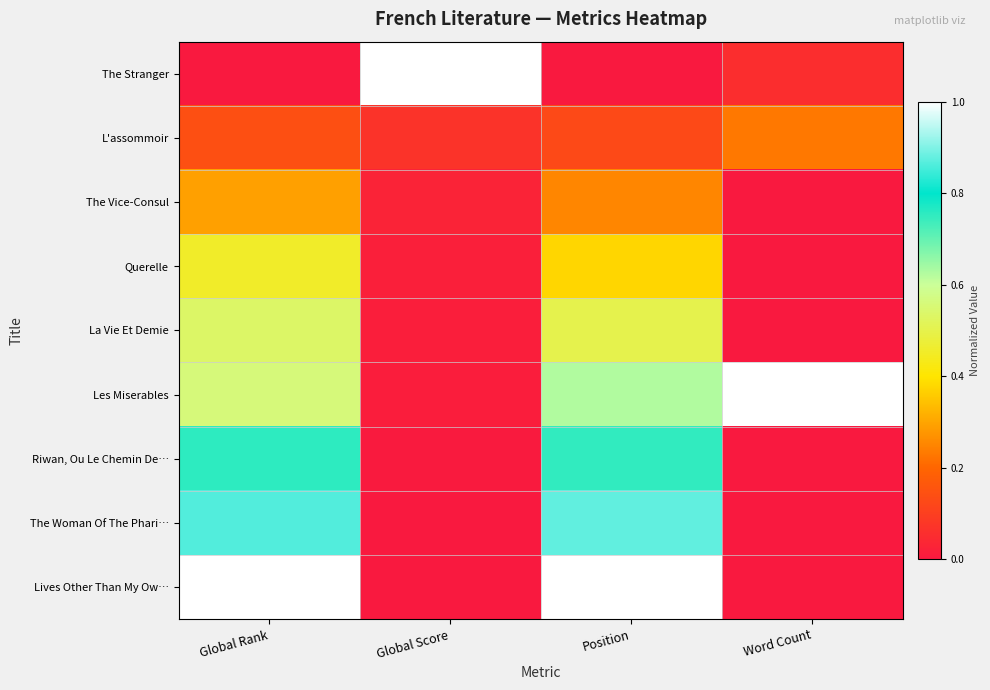

Reading left to right, transcribe all the data shown in this chart.

The Stranger: Global Rank=0.0	Global Score=1.0	Position=0.0	Word Count=0.1
L'assommoir: Global Rank=0.1	Global Score=0.1	Position=0.1	Word Count=0.2
The Vice-Consul: Global Rank=0.3	Global Score=0.0	Position=0.2	Word Count=0.0
Querelle: Global Rank=0.5	Global Score=0.0	Position=0.4	Word Count=0.0
La Vie Et Demie: Global Rank=0.5	Global Score=0.0	Position=0.5	Word Count=0.0
Les Miserables: Global Rank=0.6	Global Score=0.0	Position=0.6	Word Count=1.0
Riwan, Ou Le Chemin De…: Global Rank=0.8	Global Score=0.0	Position=0.8	Word Count=0.0
The Woman Of The Phari…: Global Rank=0.9	Global Score=0.0	Position=0.9	Word Count=0.0
Lives Other Than My Ow…: Global Rank=1.0	Global Score=0.0	Position=1.0	Word Count=0.0